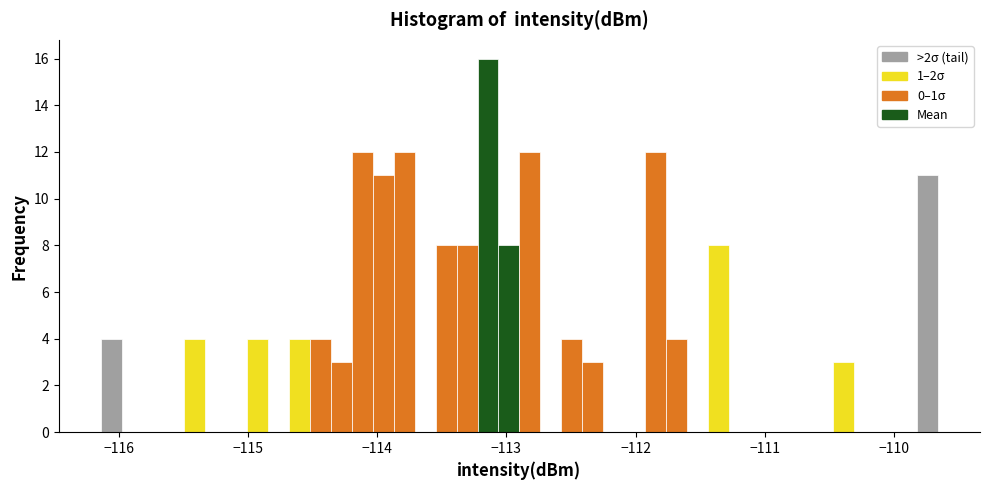

Read against the x-axis, roughly where is the centre of the tallest bar?

-113.1